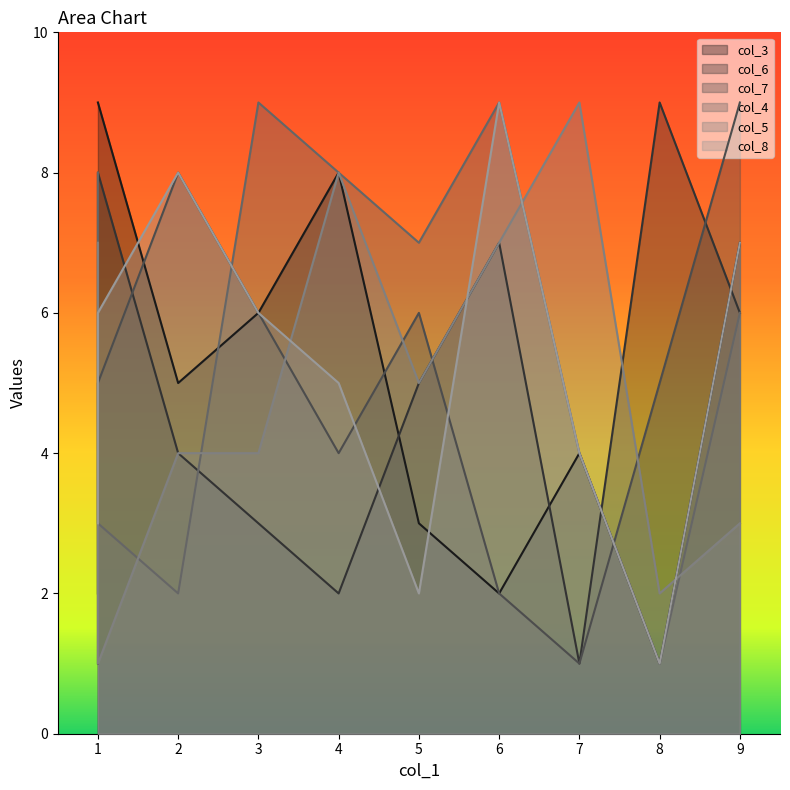

Rank the series by their maximum value, from highest to lowest.

col_3, col_6, col_7, col_4, col_5, col_8